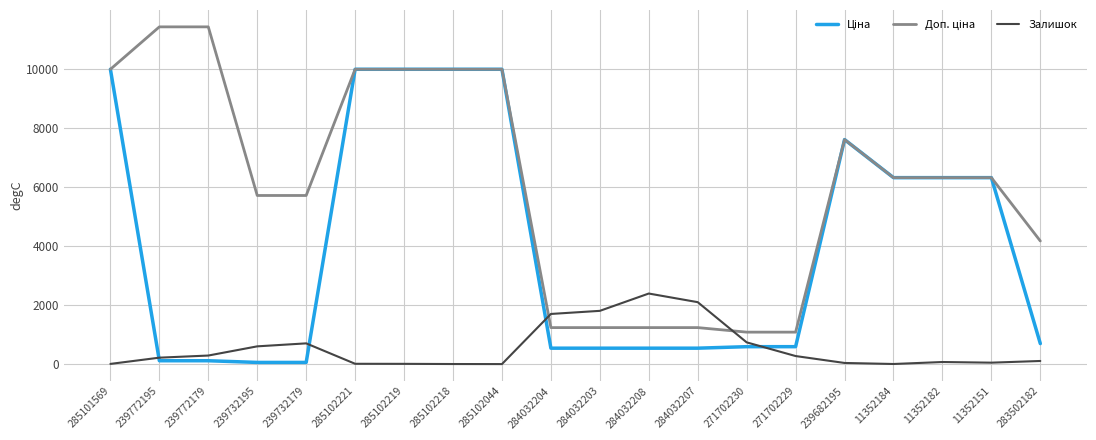

What is the difference between the highest and lowest values at 284032207?

1557.0